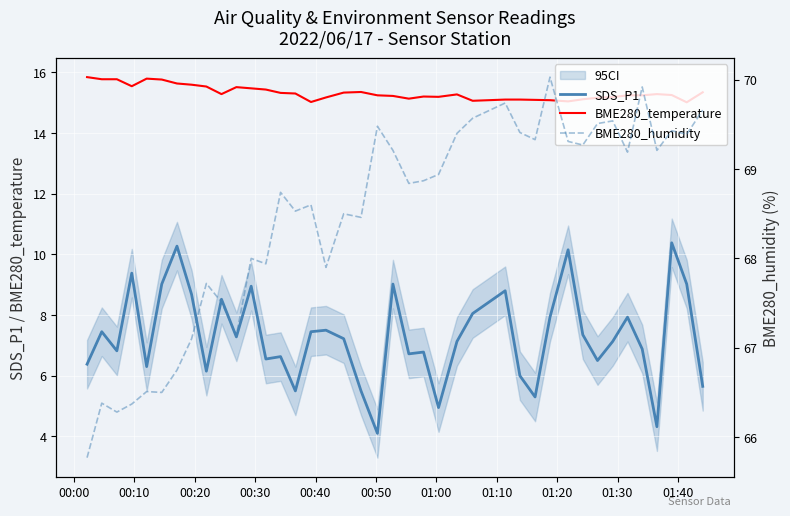

True or false: BME280_temperature and SDS_P1 intersect in this chart.

False